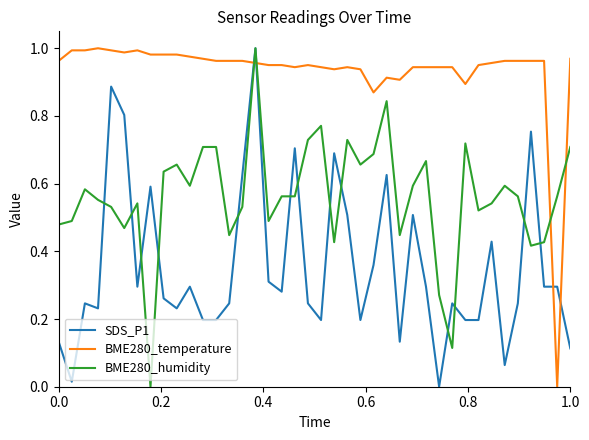

List the series in order of their overall mean, highest first.

BME280_temperature, BME280_humidity, SDS_P1